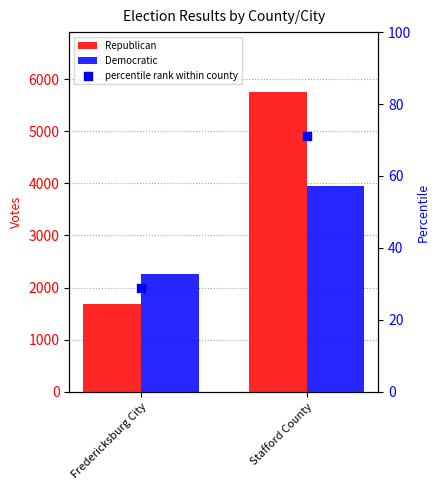

Is the value of percentile rank within county at Fredericksburg City greater than the value of Republican at Stafford County?

No